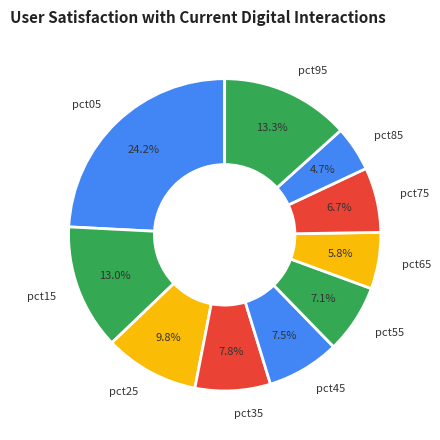

What is the total percentage of pct25 and pct75?

16.5%